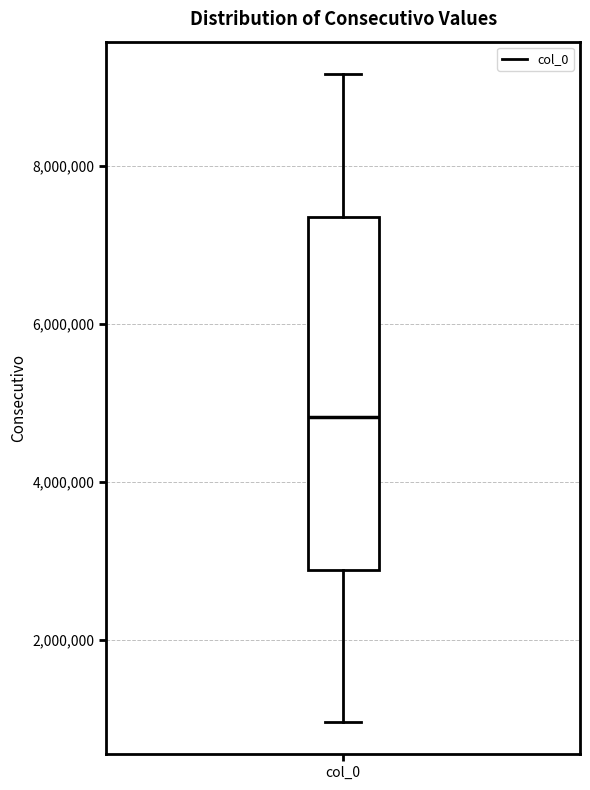

Where does the median line of the box for col_0 sit on the y-axis? The values are not printed on the chart, so give them approximately, as read against the axis.

4800000